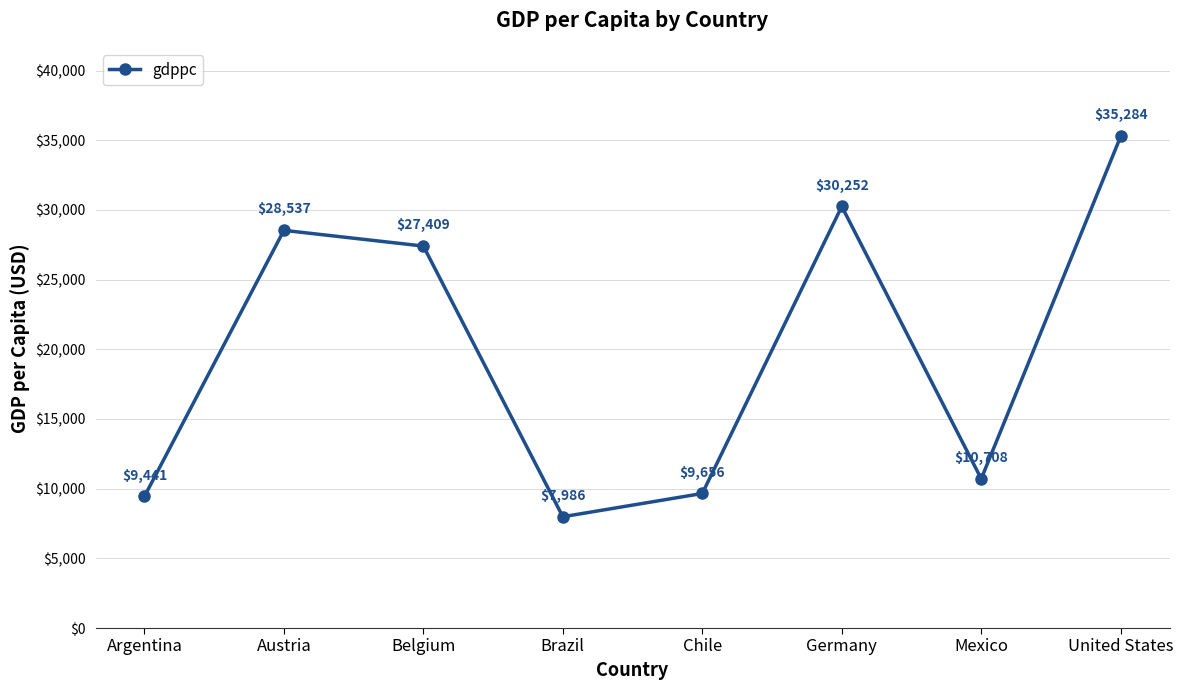

What is the approximate value at Germany?

30252.0